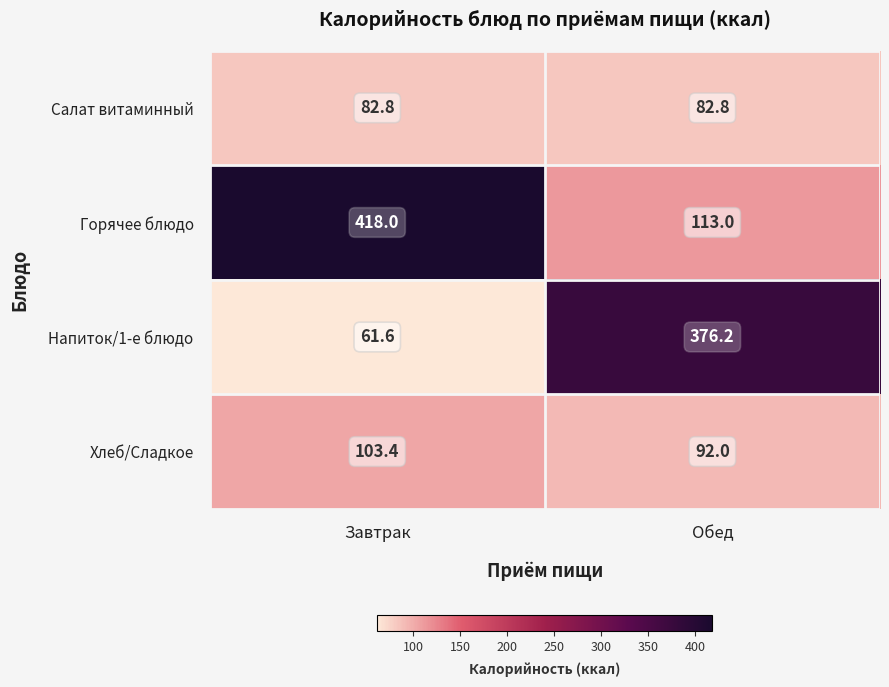

At which label is Напиток/1-е блюдо closest to 218?

Завтрак